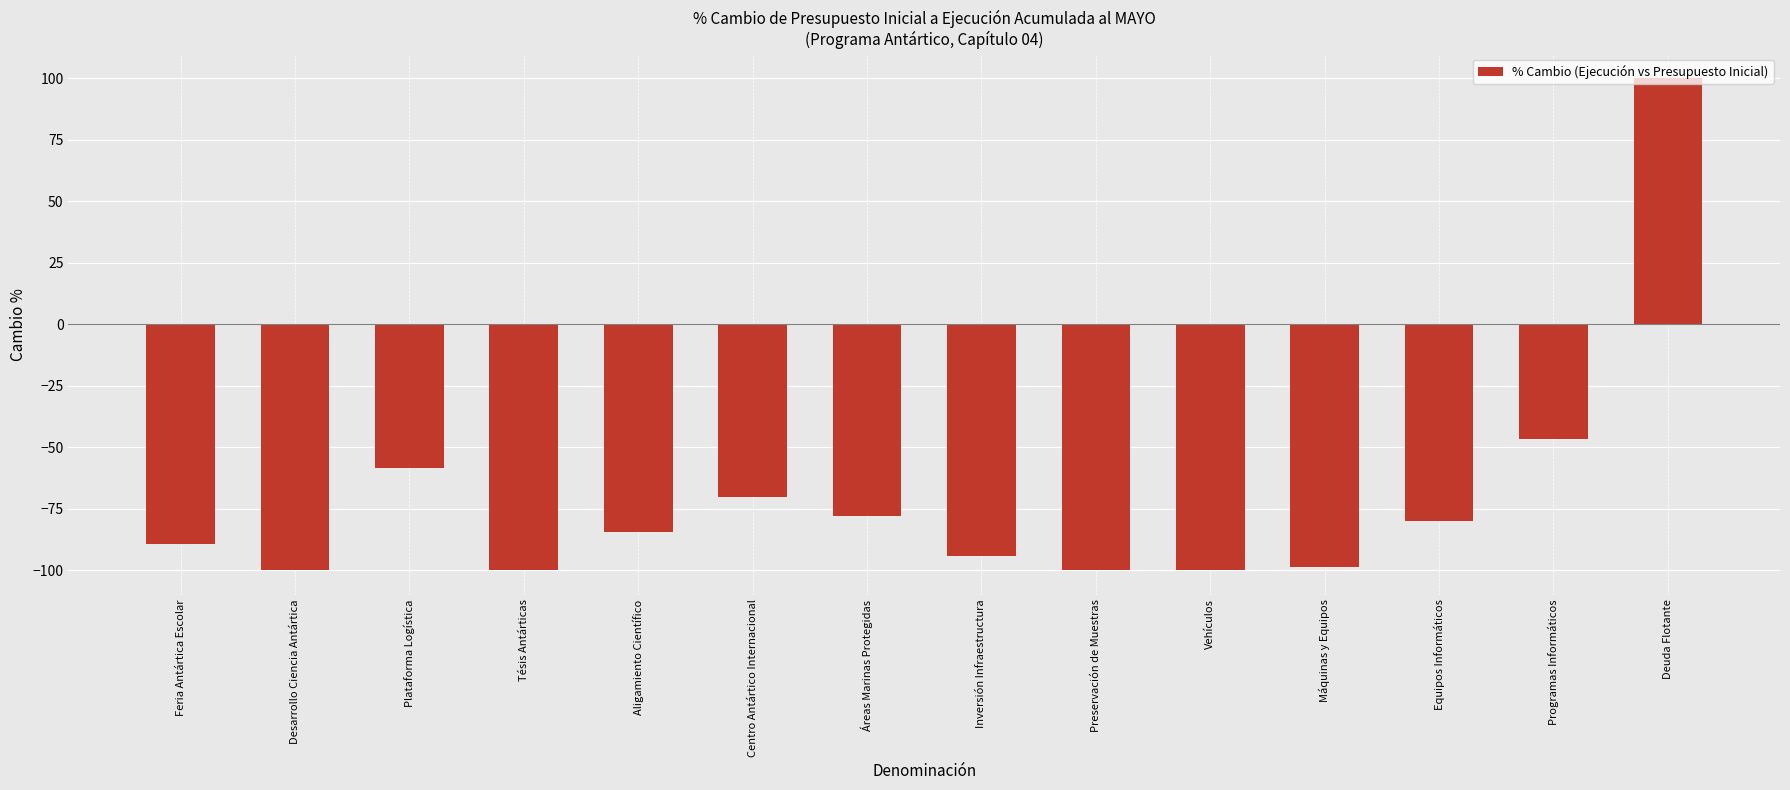

Which category has the highest value across all series?

Deuda Flotante